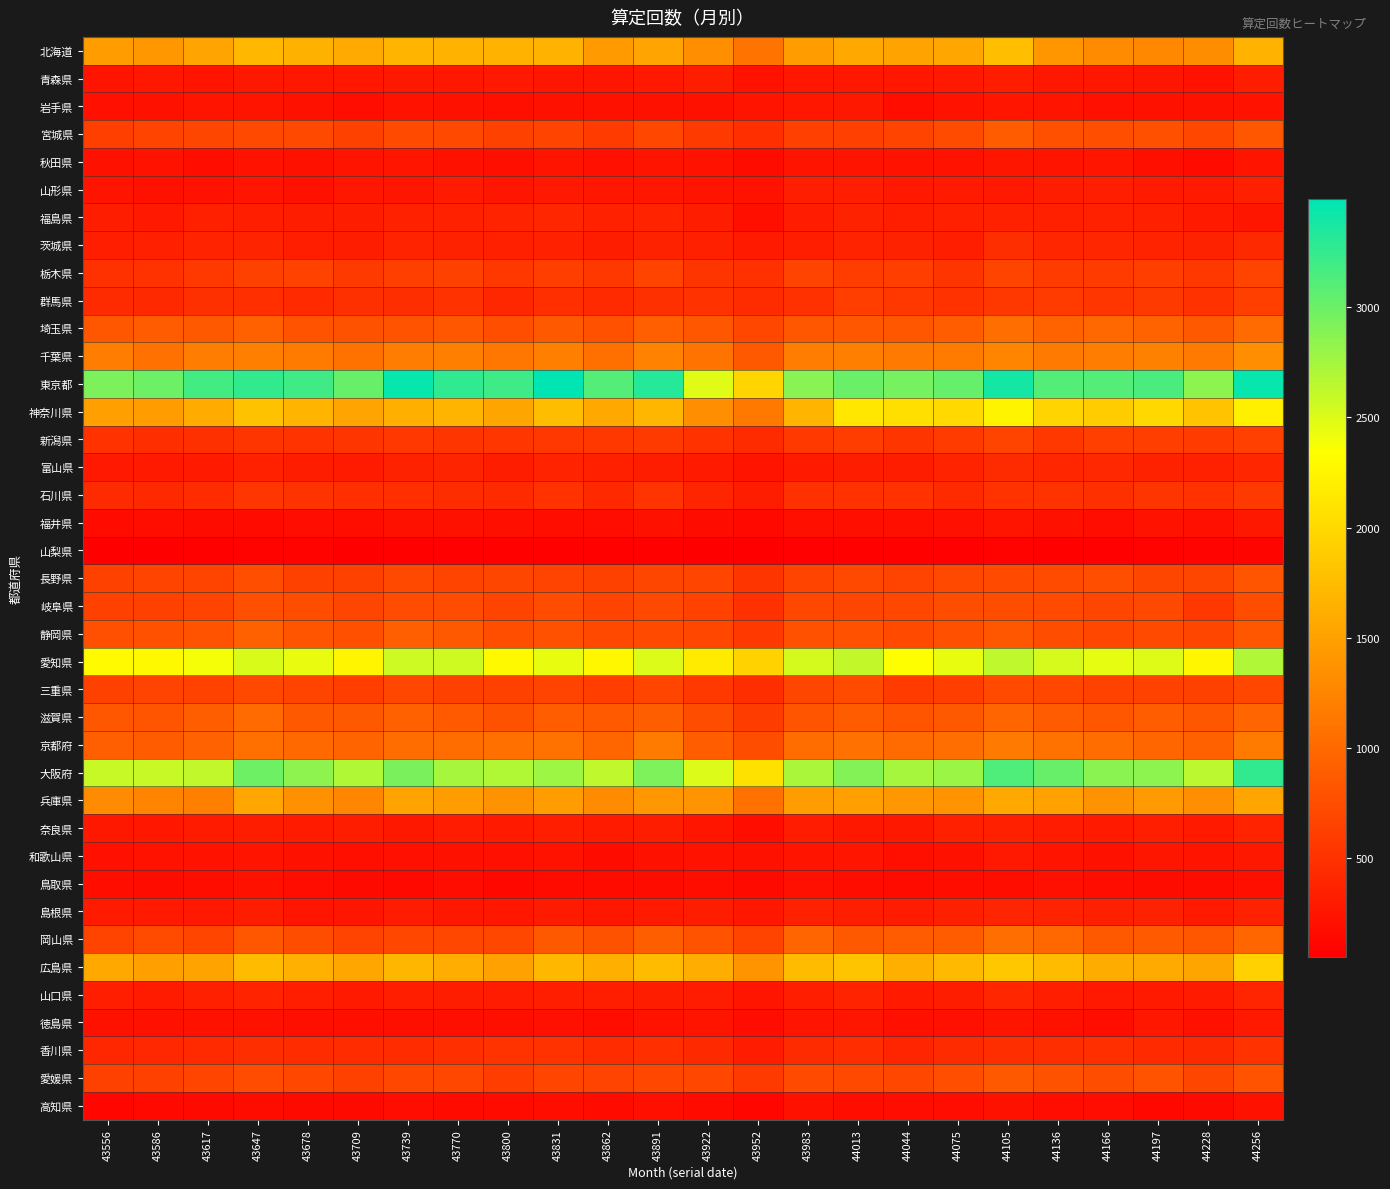

Reading right to left, what are all the values shown in this chart?

北海道: 44256=1657	44228=1325	44197=1274	44166=1315	44136=1408	44105=1760	44075=1561	44044=1521	44013=1581	43983=1461	43952=1093	43922=1335	43891=1532	43862=1447	43831=1665	43800=1660	43770=1659	43739=1685	43709=1584	43678=1645	43647=1700	43617=1534	43586=1428	43556=1455
青森県: 44256=319	44228=231	44197=259	44166=268	44136=262	44105=318	44075=284	44044=266	44013=279	43983=267	43952=221	43922=318	43891=286	43862=260	43831=259	43800=284	43770=273	43739=274	43709=261	43678=265	43647=274	43617=242	43586=266	43556=238
岩手県: 44256=231	44228=212	44197=216	44166=200	44136=238	44105=252	44075=229	44044=181	44013=275	43983=268	43952=234	43922=211	43891=213	43862=218	43831=212	43800=199	43770=212	43739=222	43709=173	43678=210	43647=240	43617=246	43586=209	43556=200
宮城県: 44256=830	44228=699	44197=779	44166=761	44136=771	44105=878	44075=731	44044=666	44013=630	43983=635	43952=478	43922=578	43891=690	43862=594	43831=673	43800=640	43770=714	43739=729	43709=637	43678=706	43647=716	43617=688	43586=671	43556=625
秋田県: 44256=235	44228=160	44197=196	44166=251	44136=238	44105=257	44075=226	44044=220	44013=243	43983=245	43952=169	43922=221	43891=240	43862=202	43831=244	43800=193	43770=215	43739=249	43709=238	43678=219	43647=222	43617=192	43586=233	43556=209
山形県: 44256=343	44228=289	44197=305	44166=330	44136=315	44105=282	44075=287	44044=282	44013=334	43983=328	43952=229	43922=246	43891=261	43862=268	43831=282	43800=257	43770=301	43739=256	43709=264	43678=211	43647=248	43617=227	43586=211	43556=240
福島県: 44256=260	44228=293	44197=351	44166=355	44136=348	44105=359	44075=346	44044=336	44013=367	43983=312	43952=195	43922=322	43891=374	43862=357	43831=407	43800=378	43770=359	43739=359	43709=324	43678=314	43647=338	43617=349	43586=281	43556=319
茨城県: 44256=428	44228=365	44197=375	44166=397	44136=396	44105=469	44075=336	44044=363	44013=370	43983=332	43952=292	43922=348	43891=366	43862=327	43831=360	43800=342	43770=363	43739=373	43709=326	43678=336	43647=384	43617=378	43586=346	43556=335
栃木県: 44256=661	44228=568	44197=611	44166=593	44136=586	44105=665	44075=542	44044=613	44013=609	43983=657	43952=499	43922=534	43891=676	43862=565	43831=621	43800=562	43770=638	43739=623	43709=578	43678=656	43647=647	43617=573	43586=508	43556=497
群馬県: 44256=627	44228=507	44197=579	44166=544	44136=595	44105=561	44075=511	44044=557	44013=612	43983=496	43952=455	43922=509	43891=493	43862=438	43831=476	43800=411	43770=507	43739=473	43709=490	43678=435	43647=476	43617=489	43586=429	43556=443
埼玉県: 44256=1022	44228=860	44197=951	44166=996	44136=950	44105=1039	44075=897	44044=837	44013=837	43983=832	43952=702	43922=826	43891=915	43862=789	43831=856	43800=758	43770=827	43739=807	43709=797	43678=809	43647=924	43617=852	43586=871	43556=835
千葉県: 44256=1328	44228=1149	44197=1217	44166=1174	44136=1159	44105=1244	44075=1163	44044=1150	44013=1195	43983=1181	43952=855	43922=1104	43891=1240	43862=1061	43831=1200	43800=1130	43770=1206	43739=1185	43709=1085	43678=1160	43647=1199	43617=1186	43586=1069	43556=1177
東京都: 44256=3450	44228=2852	44197=3153	44166=3108	44136=3108	44105=3390	44075=3032	44044=2955	44013=3010	43983=2877	43952=1970	43922=2487	43891=3321	43862=3111	43831=3489	43800=3205	43770=3270	43739=3453	43709=3018	43678=3199	43647=3259	43617=3183	43586=2995	43556=2931
神奈川県: 44256=2213	44228=1807	44197=1997	44166=1887	44136=1963	44105=2248	44075=2005	44044=2061	44013=2130	43983=1685	43952=1146	43922=1344	43891=1696	43862=1582	43831=1753	43800=1541	43770=1679	43739=1631	43709=1529	43678=1683	43647=1803	43617=1590	43586=1460	43556=1498
新潟県: 44256=635	44228=584	44197=620	44166=628	44136=566	44105=665	44075=587	44044=539	44013=603	43983=570	43952=447	43922=503	43891=577	43862=564	43831=549	43800=543	43770=532	43739=551	43709=539	43678=520	43647=540	43617=491	43586=474	43556=513
富山県: 44256=398	44228=358	44197=361	44166=417	44136=405	44105=447	44075=369	44044=327	44013=314	43983=294	43952=237	43922=295	43891=320	43862=349	43831=368	43800=325	43770=386	43739=365	43709=307	43678=326	43647=357	43617=294	43586=300	43556=283
石川県: 44256=581	44228=505	44197=539	44166=491	44136=519	44105=514	44075=436	44044=503	44013=506	43983=498	43952=325	43922=390	43891=525	43862=426	43831=515	43800=439	43770=450	43739=485	43709=484	43678=519	43647=548	43617=453	43586=423	43556=442
福井県: 44256=275	44228=204	44197=228	44166=177	44136=211	44105=236	44075=203	44044=193	44013=198	43983=195	43952=143	43922=169	43891=211	43862=175	43831=189	43800=197	43770=207	43739=213	43709=186	43678=174	43647=165	43617=171	43586=189	43556=166
山梨県: 44256=102	44228=98	44197=89	44166=72	44136=84	44105=89	44075=68	44044=73	44013=78	43983=72	43952=52	43922=54	43891=81	43862=82	43831=78	43800=73	43770=71	43739=80	43709=60	43678=87	43647=92	43617=80	43586=64	43556=64
長野県: 44256=821	44228=688	44197=687	44166=760	44136=731	44105=726	44075=704	44044=657	44013=709	43983=673	43952=531	43922=679	43891=688	43862=644	43831=661	43800=684	43770=675	43739=714	43709=637	43678=644	43647=763	43617=663	43586=669	43556=637
岐阜県: 44256=754	44228=563	44197=709	44166=688	44136=718	44105=750	44075=744	44044=695	44013=687	43983=693	43952=498	43922=653	43891=711	43862=662	43831=743	43800=670	43770=743	43739=742	43709=688	43678=756	43647=764	43617=675	43586=641	43556=647
静岡県: 44256=843	44228=688	44197=722	44166=696	44136=747	44105=840	44075=772	44044=724	44013=784	43983=789	43952=575	43922=695	43891=728	43862=709	43831=787	43800=760	43770=864	43739=911	43709=775	43678=813	43647=919	43617=805	43586=785	43556=768
愛知県: 44256=2698	44228=2263	44197=2492	44166=2451	44136=2525	44105=2628	44075=2448	44044=2343	44013=2616	43983=2531	43952=1942	43922=2163	43891=2502	43862=2277	43831=2442	43800=2289	43770=2561	43739=2563	43709=2260	43678=2438	43647=2515	43617=2384	43586=2290	43556=2300
三重県: 44256=694	44228=639	44197=654	44166=651	44136=691	44105=725	44075=615	44044=589	44013=736	43983=688	43952=474	43922=569	43891=677	43862=611	43831=660	43800=637	43770=641	43739=699	43709=622	43678=665	43647=709	43617=652	43586=662	43556=638
滋賀県: 44256=966	44228=830	44197=895	44166=829	44136=872	44105=971	44075=856	44044=814	44013=888	43983=817	43952=600	43922=749	43891=902	43862=867	43831=895	43800=796	43770=866	43739=922	43709=851	43678=862	43647=1015	43617=898	43586=821	43556=824
京都府: 44256=1163	44228=918	44197=973	44166=1028	44136=1085	44105=1155	44075=1040	44044=1015	44013=1075	43983=1029	43952=744	43922=893	43891=1160	43862=976	43831=1080	43800=1059	43770=1033	43739=1032	43709=957	43678=1004	43647=1065	43617=935	43586=884	43556=910
大阪府: 44256=3265	44228=2645	44197=2854	44166=2858	44136=3020	44105=3127	44075=2790	44044=2743	44013=2897	43983=2718	43952=2074	43922=2497	43891=2925	43862=2628	43831=2784	43800=2695	43770=2740	43739=2937	43709=2693	43678=2850	43647=2992	43617=2617	43586=2594	43556=2593
兵庫県: 44256=1537	44228=1333	44197=1451	44166=1368	44136=1515	44105=1576	44075=1382	44044=1418	44013=1482	43983=1455	43952=1078	43922=1385	43891=1419	43862=1304	43831=1455	43800=1369	43770=1456	43739=1528	43709=1263	43678=1350	43647=1545	43617=1207	43586=1245	43556=1308
奈良県: 44256=370	44228=288	44197=328	44166=291	44136=309	44105=353	44075=346	44044=277	44013=275	43983=309	43952=183	43922=247	43891=322	43862=301	43831=331	43800=291	43770=309	43739=279	43709=314	43678=304	43647=324	43617=303	43586=269	43556=278
和歌山県: 44256=275	44228=239	44197=260	44166=218	44136=245	44105=284	44075=211	44044=193	44013=250	43983=236	43952=214	43922=220	43891=210	43862=172	43831=224	43800=204	43770=218	43739=204	43709=193	43678=215	43647=246	43617=231	43586=229	43556=206
鳥取県: 44256=195	44228=172	44197=170	44166=176	44136=203	44105=188	44075=192	44044=164	44013=191	43983=201	43952=147	43922=188	43891=167	43862=159	43831=162	43800=139	43770=173	43739=145	43709=152	43678=175	43647=207	43617=183	43586=170	43556=191
島根県: 44256=364	44228=296	44197=367	44166=351	44136=369	44105=393	44075=341	44044=312	44013=339	43983=355	43952=265	43922=325	43891=295	43862=268	43831=305	43800=262	43770=275	43739=310	43709=256	43678=250	43647=321	43617=281	43586=298	43556=305
岡山県: 44256=973	44228=831	44197=868	44166=857	44136=981	44105=1045	44075=891	44044=874	44013=851	43983=971	43952=665	43922=801	43891=898	43862=795	43831=857	43800=700	43770=695	43739=692	43709=658	43678=745	43647=829	43617=681	43586=731	43556=672
広島県: 44256=1933	44228=1540	44197=1587	44166=1601	44136=1738	44105=1844	44075=1722	44044=1635	44013=1822	43983=1737	43952=1381	43922=1614	43891=1738	43862=1632	43831=1701	43800=1508	43770=1613	43739=1690	43709=1547	43678=1639	43647=1742	43617=1516	43586=1486	43556=1579
山口県: 44256=391	44228=306	44197=297	44166=281	44136=340	44105=405	44075=323	44044=299	44013=371	43983=334	43952=250	43922=309	43891=314	43862=330	43831=333	43800=308	43770=325	43739=338	43709=293	43678=333	43647=372	43617=342	43586=306	43556=337
徳島県: 44256=284	44228=214	44197=268	44166=183	44136=216	44105=234	44075=203	44044=200	44013=258	43983=250	43952=176	43922=237	43891=221	43862=186	43831=205	43800=196	43770=194	43739=193	43709=196	43678=195	43647=219	43617=208	43586=207	43556=207
香川県: 44256=512	44228=422	44197=438	44166=475	44136=469	44105=470	44075=446	44044=389	44013=468	43983=448	43952=308	43922=424	43891=479	43862=449	43831=512	43800=521	43770=482	43739=450	43709=453	43678=451	43647=473	43617=437	43586=415	43556=413
愛媛県: 44256=804	44228=689	44197=807	44166=749	44136=793	44105=851	44075=761	44044=691	44013=708	43983=721	43952=577	43922=692	43891=690	43862=661	43831=683	43800=609	43770=697	43739=690	43709=644	43678=692	43647=740	43617=681	43586=645	43556=649
高知県: 44256=213	44228=152	44197=138	44166=177	44136=174	44105=214	44075=178	44044=177	44013=188	43983=210	43952=117	43922=166	43891=196	43862=155	43831=181	43800=155	43770=155	43739=173	43709=147	43678=150	43647=170	43617=148	43586=144	43556=125